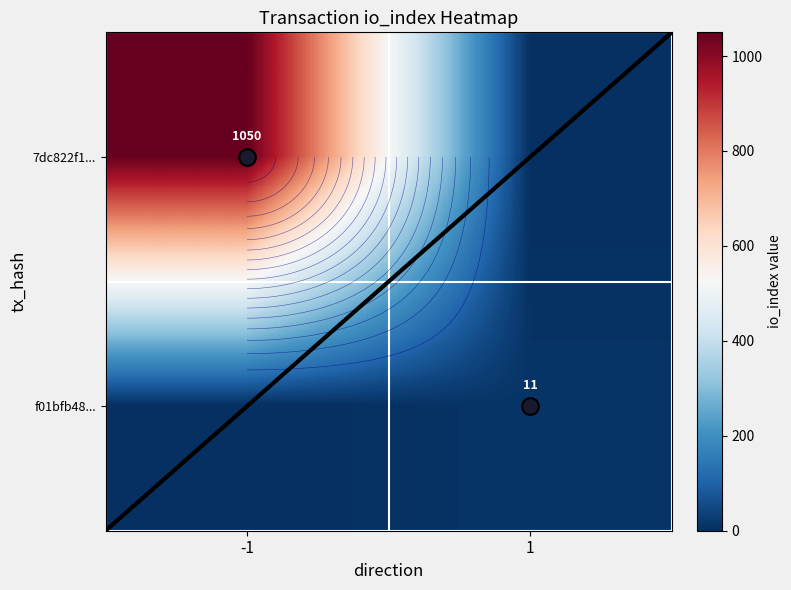

At which label does 7dc822f1... reach its minimum?

1